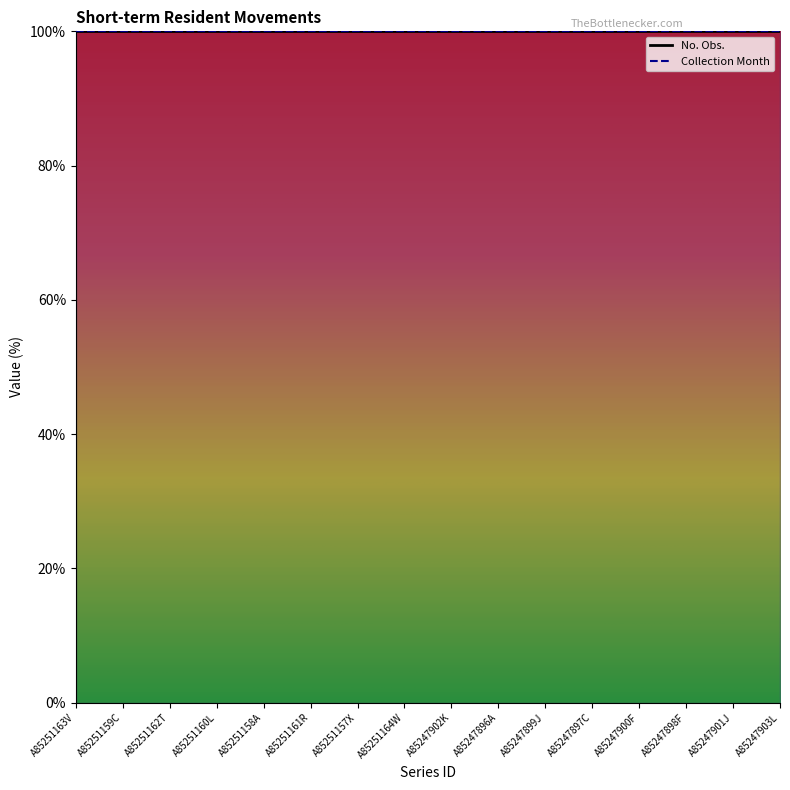

At A85247898F, list the series in order from smallest to largest.

Collection Month, No. Obs.